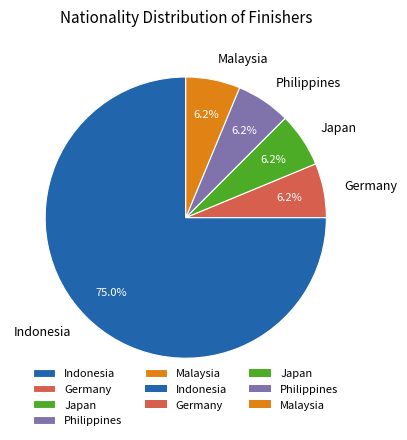

Is there any slice that represents more than half of the pie?

Yes